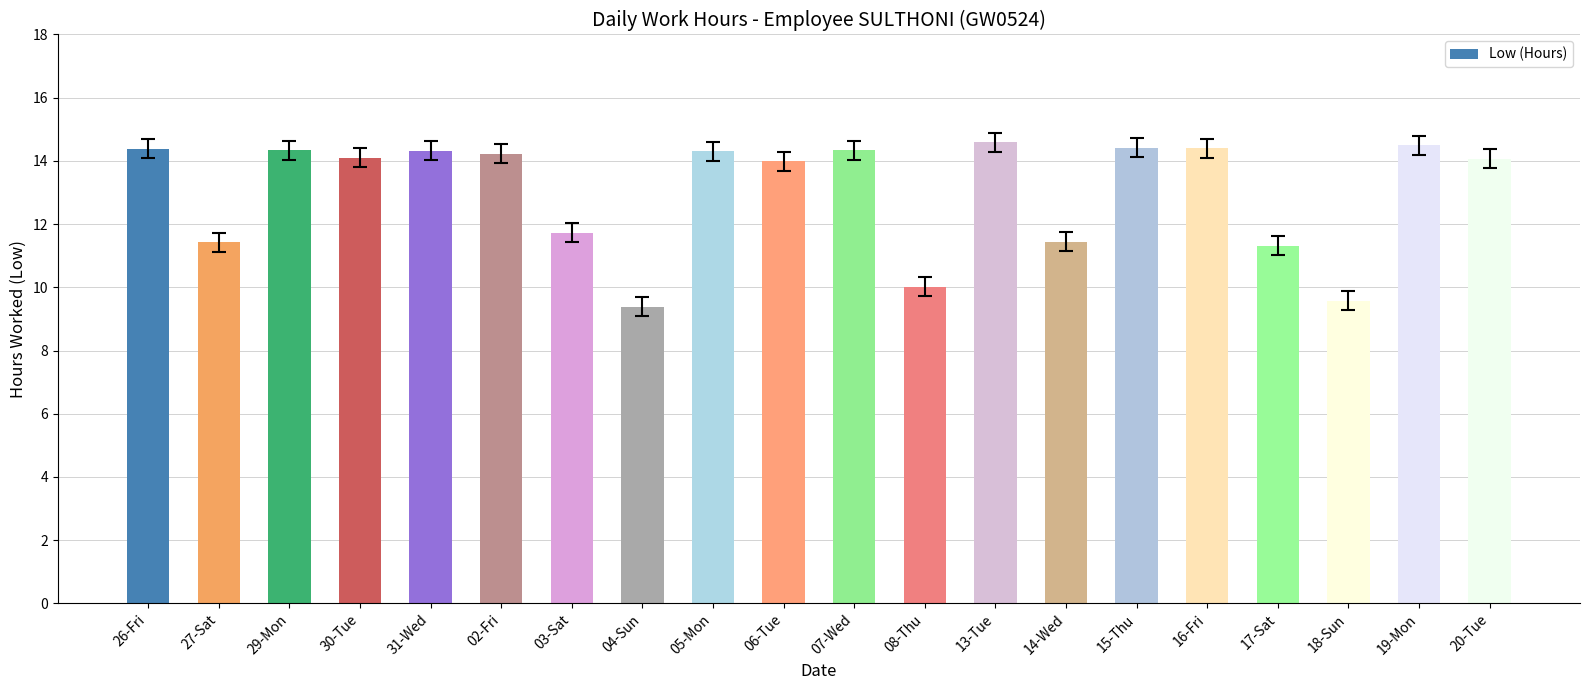

True or false: the data shows 14.2 at 02-Fri.

True